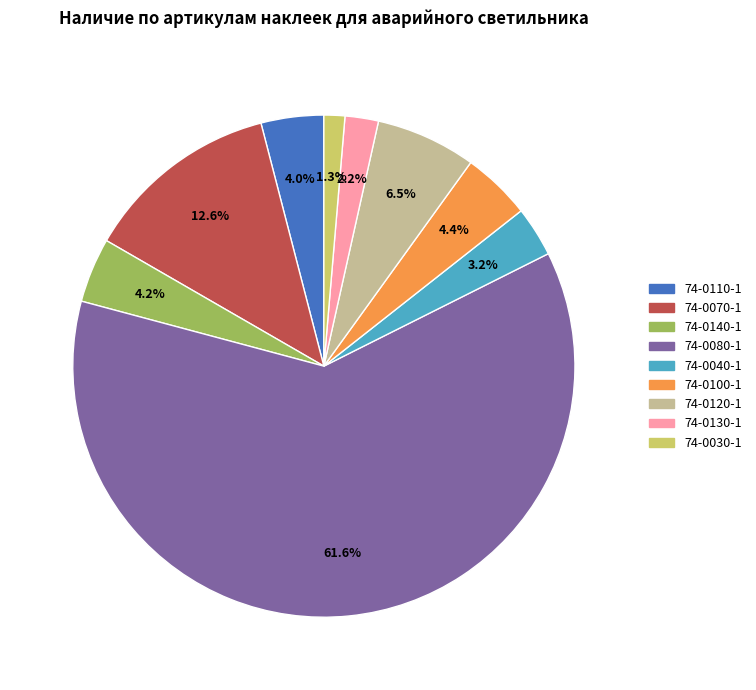

Does any single category account for the majority?

Yes